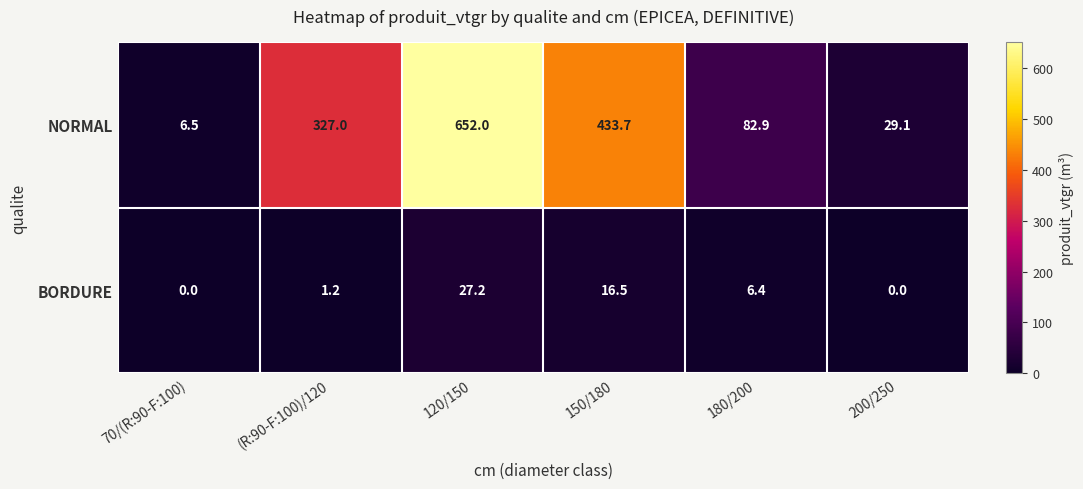

The value of NORMAL at 120/150 is 177.7. True or false?

False